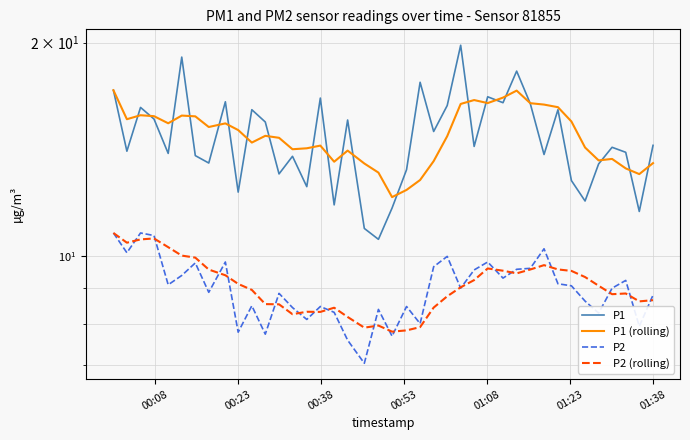

Which series has the largest total across all categories?

P1 (rolling)